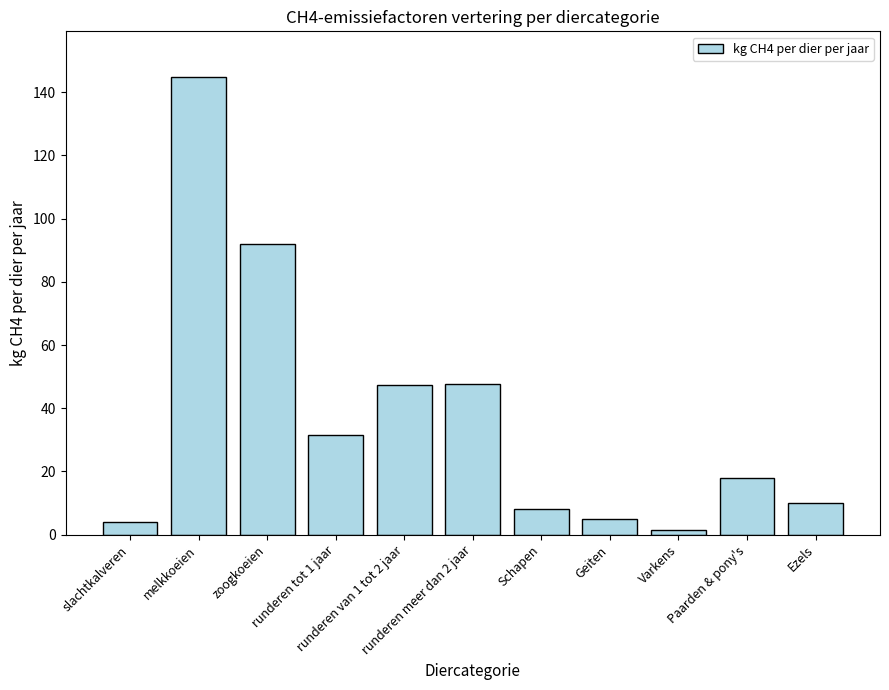

Which has a higher value, slachtkalveren or melkkoeien?

melkkoeien